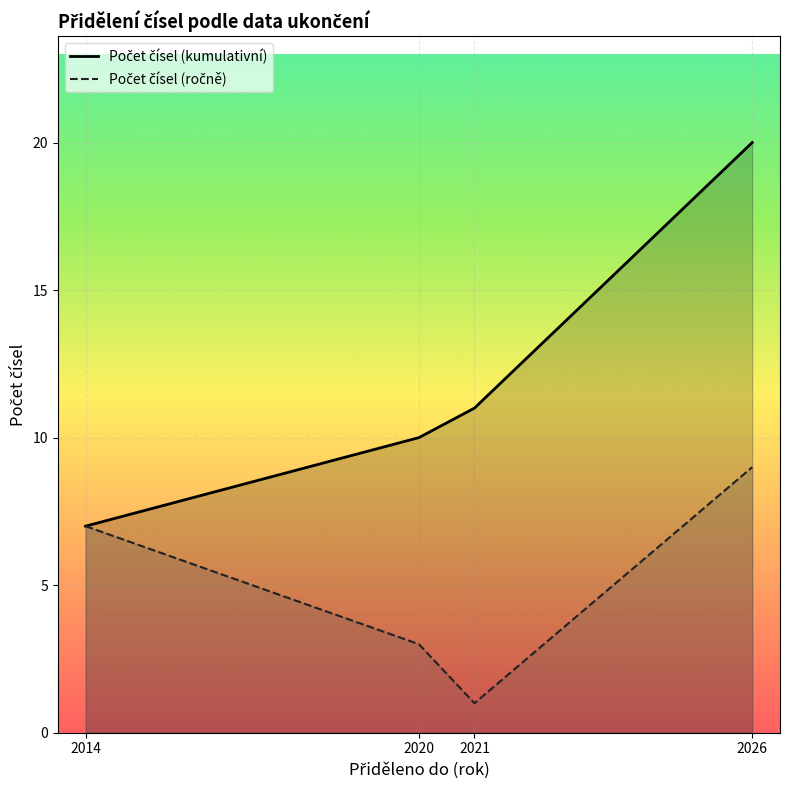

What is the difference between the maximum and minimum values in the Počet čísel (kumulativní) series?

13